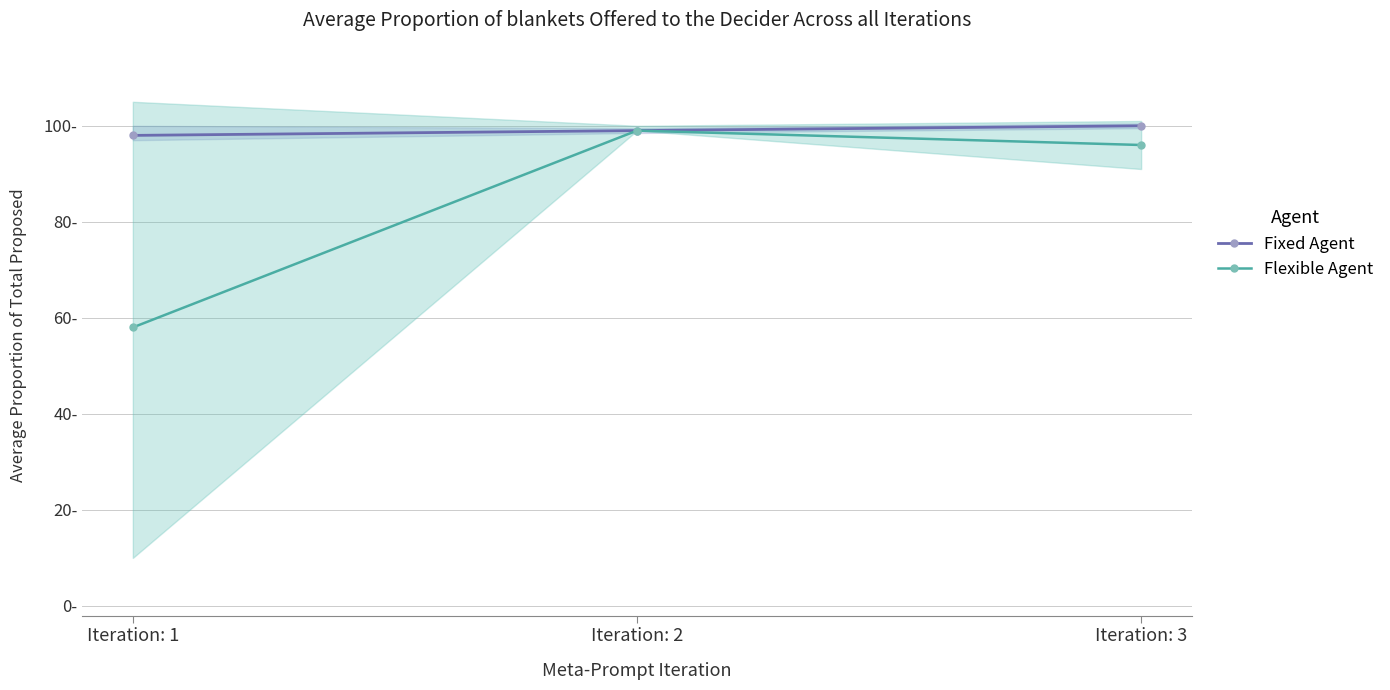

List the series in order of their overall mean, lowest first.

Flexible Agent, Fixed Agent